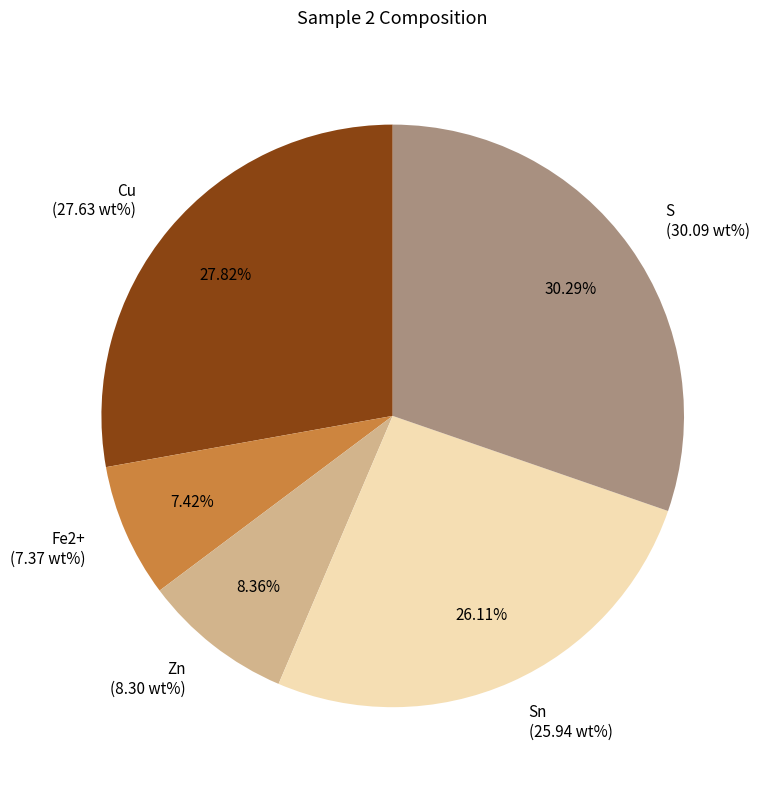

Does Sn (25.94 wt%) represent more than half of the total?

No